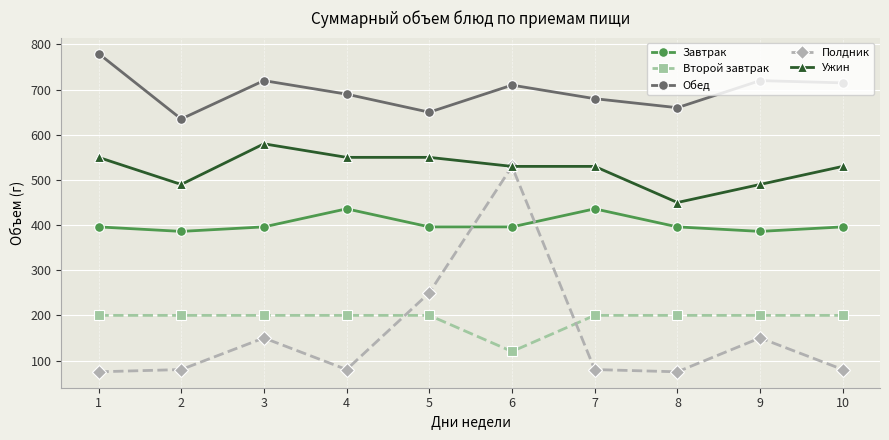

What are all the series names shown in the legend?

Завтрак, Второй завтрак, Обед, Полдник, Ужин